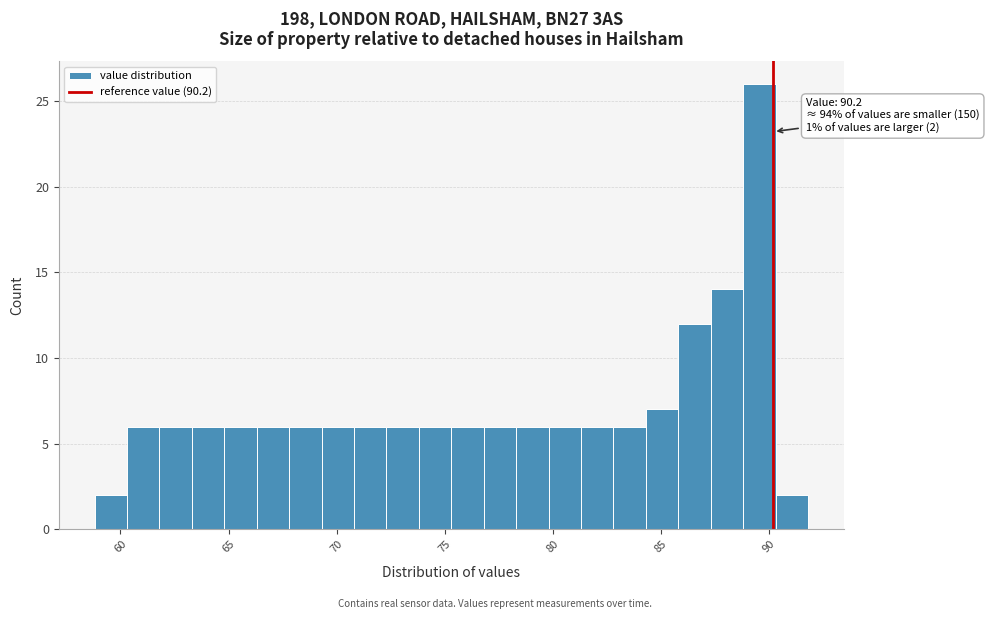

Read against the x-axis, roughly where is the centre of the tallest bar?

89.5